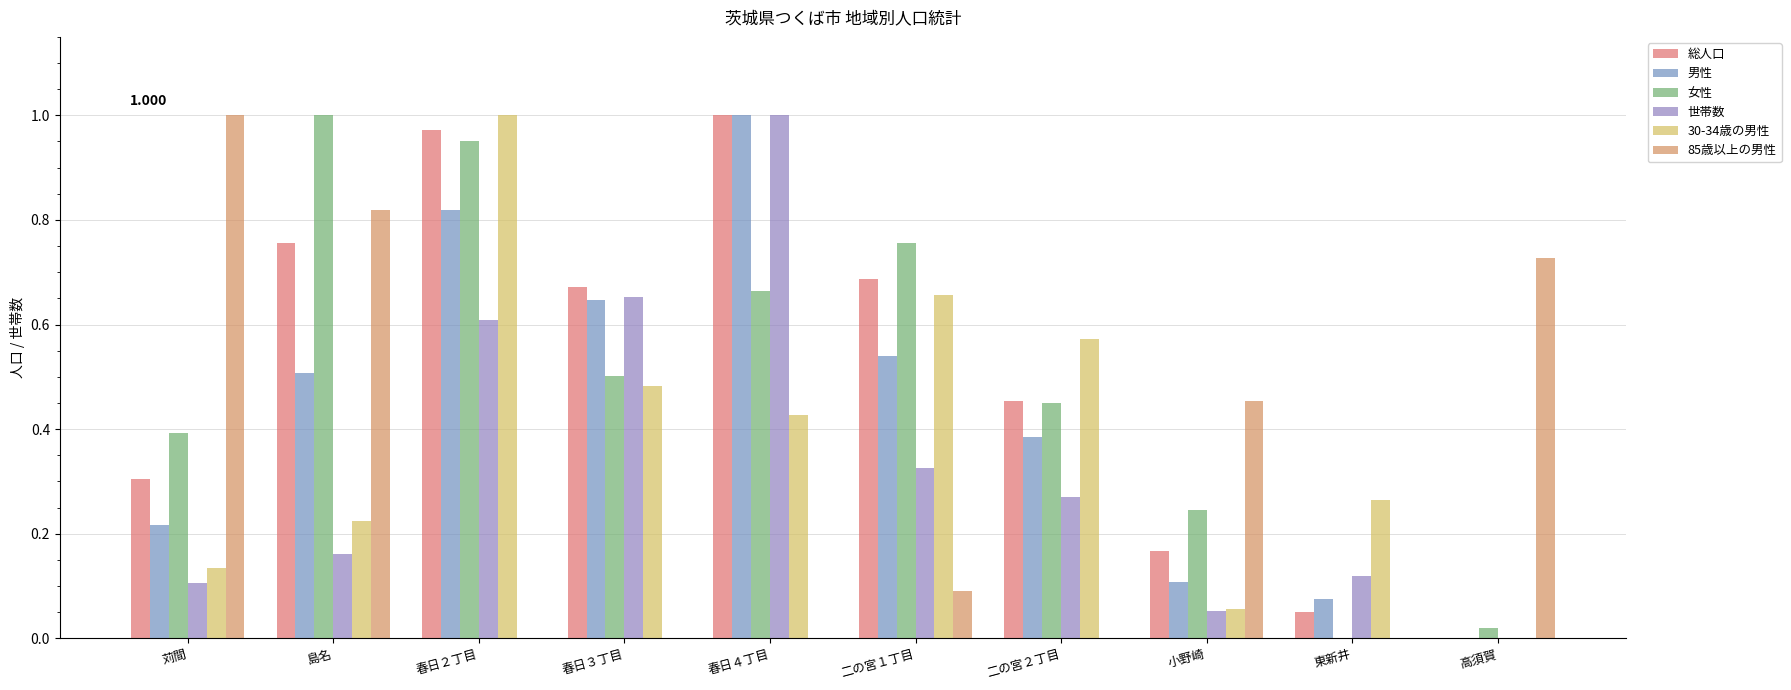

The 85歳以上の男性 series shows 0.6 at 春日４丁目. True or false?

False